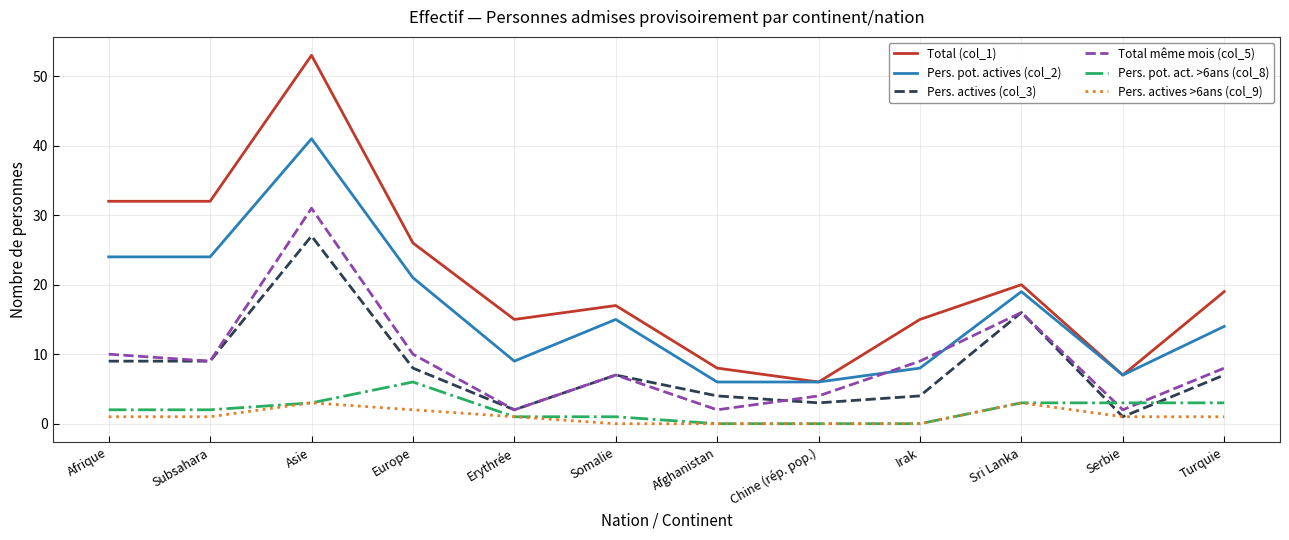

What is the spread (max minus min) of values at Afghanistan?

8